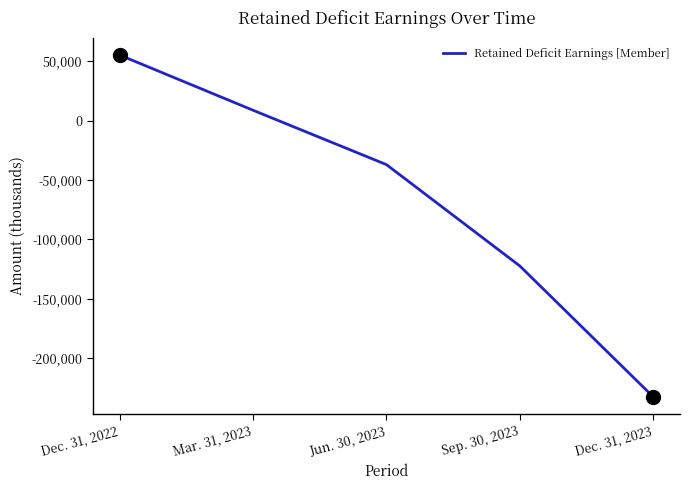

Where is the data nearest to the value -88783?

Sep. 30, 2023